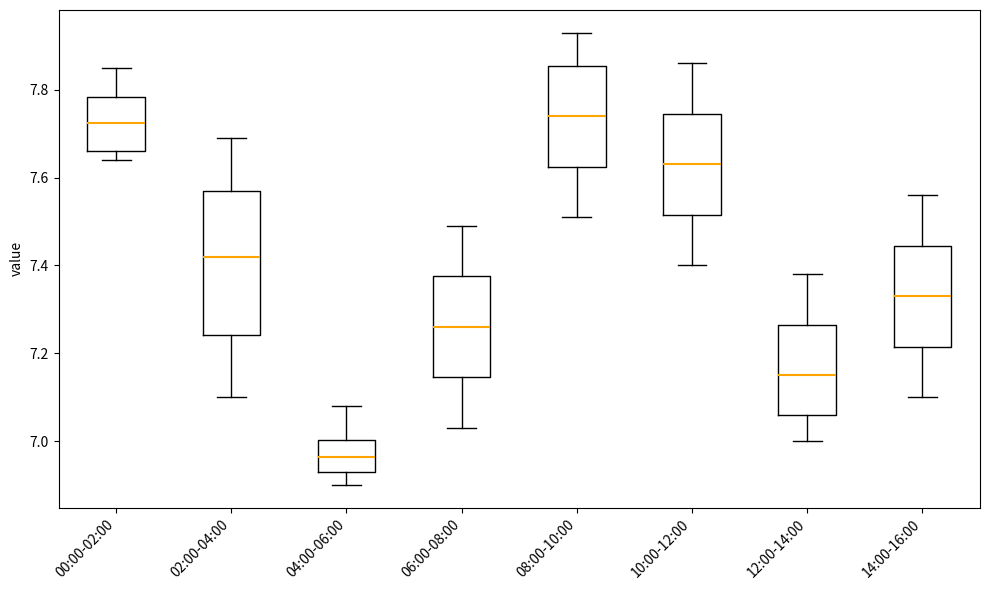

Where does the upper whisker of the box for 10:00-12:00 end on the y-axis? The values are not printed on the chart, so give them approximately, as read against the axis.

7.86